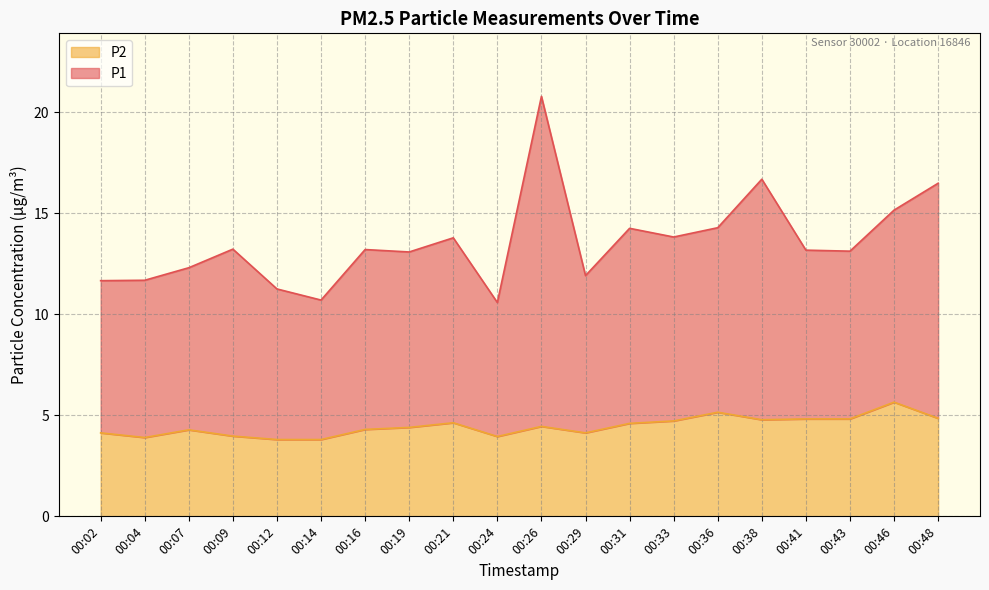

What is the difference between the highest and lowest values at 00:26?

16.3